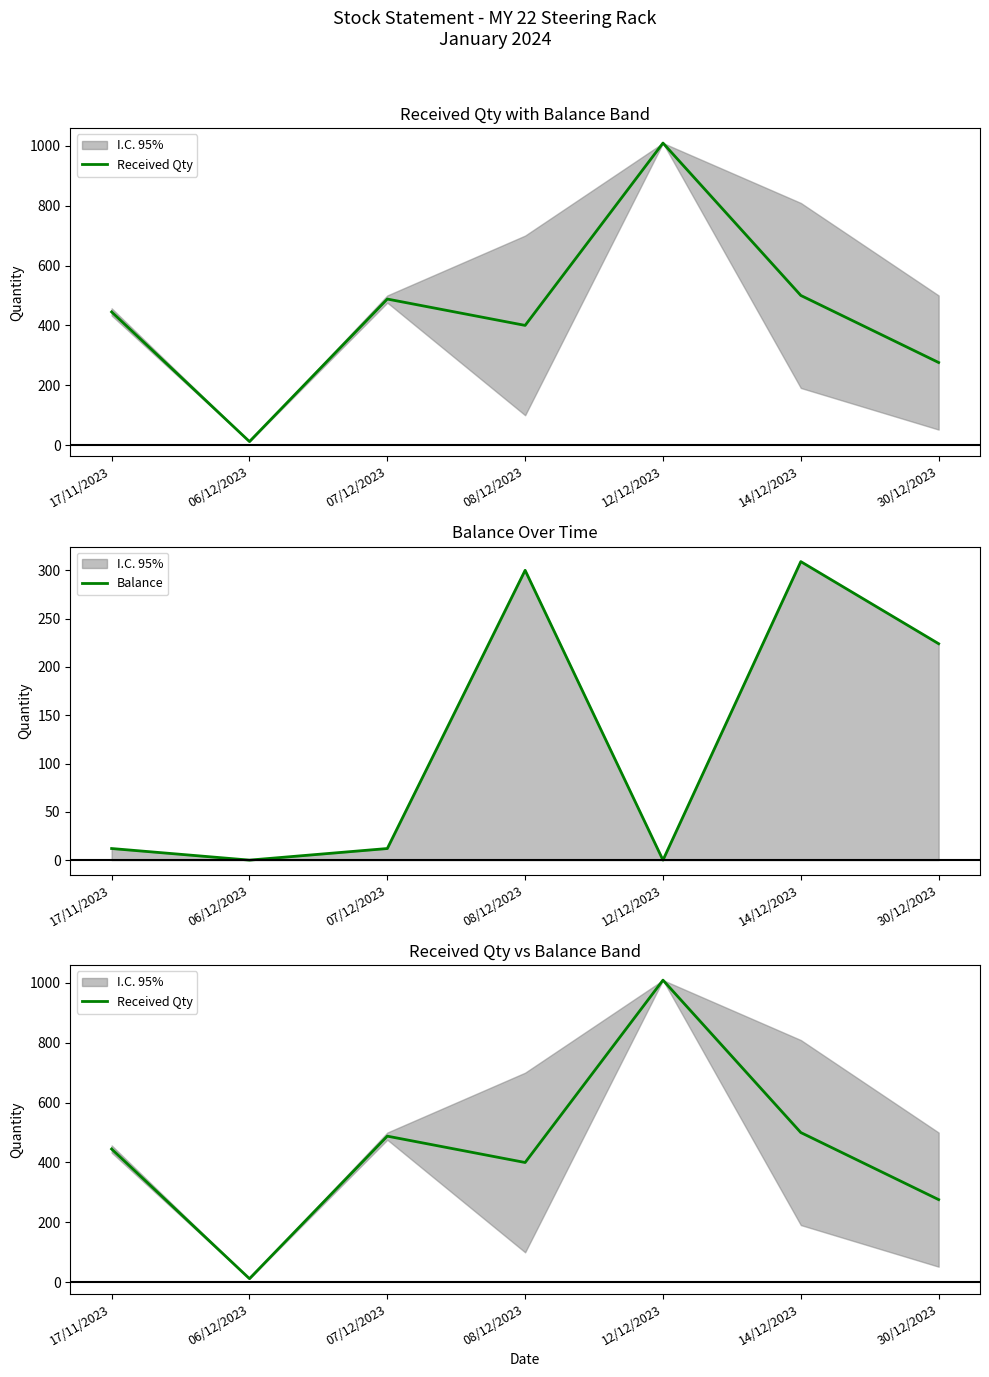

Which series has the largest range (max minus min)?

Received Qty